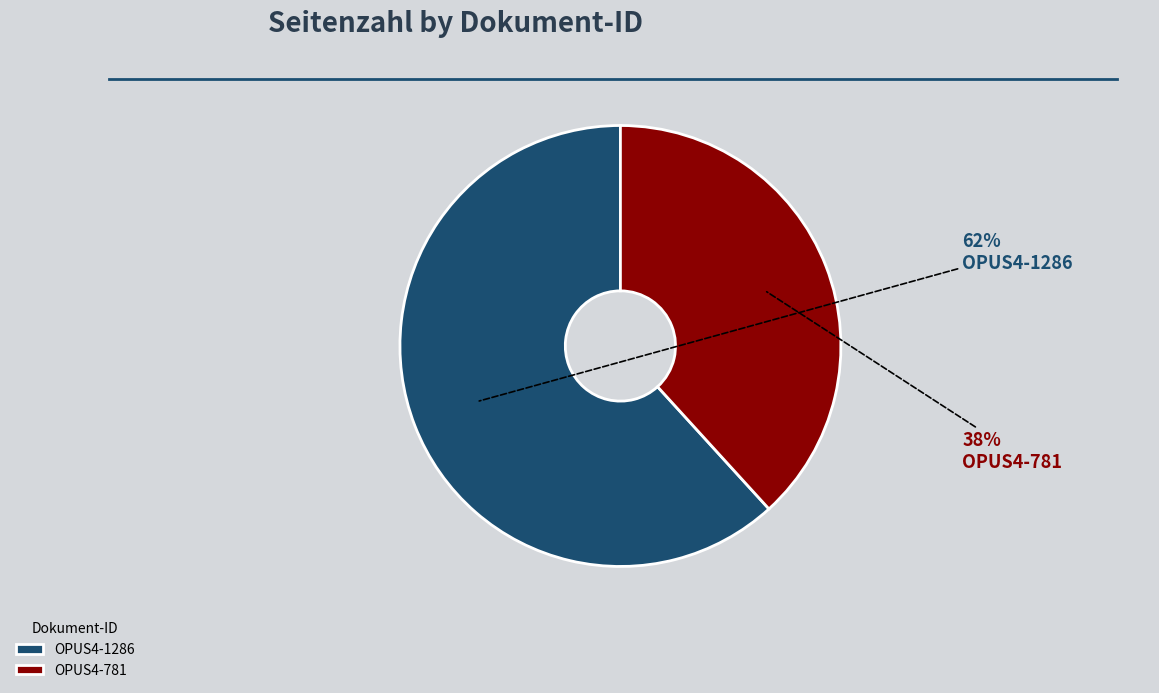

What percentage is the OPUS4-1286 slice, to the nearest percent?

62%